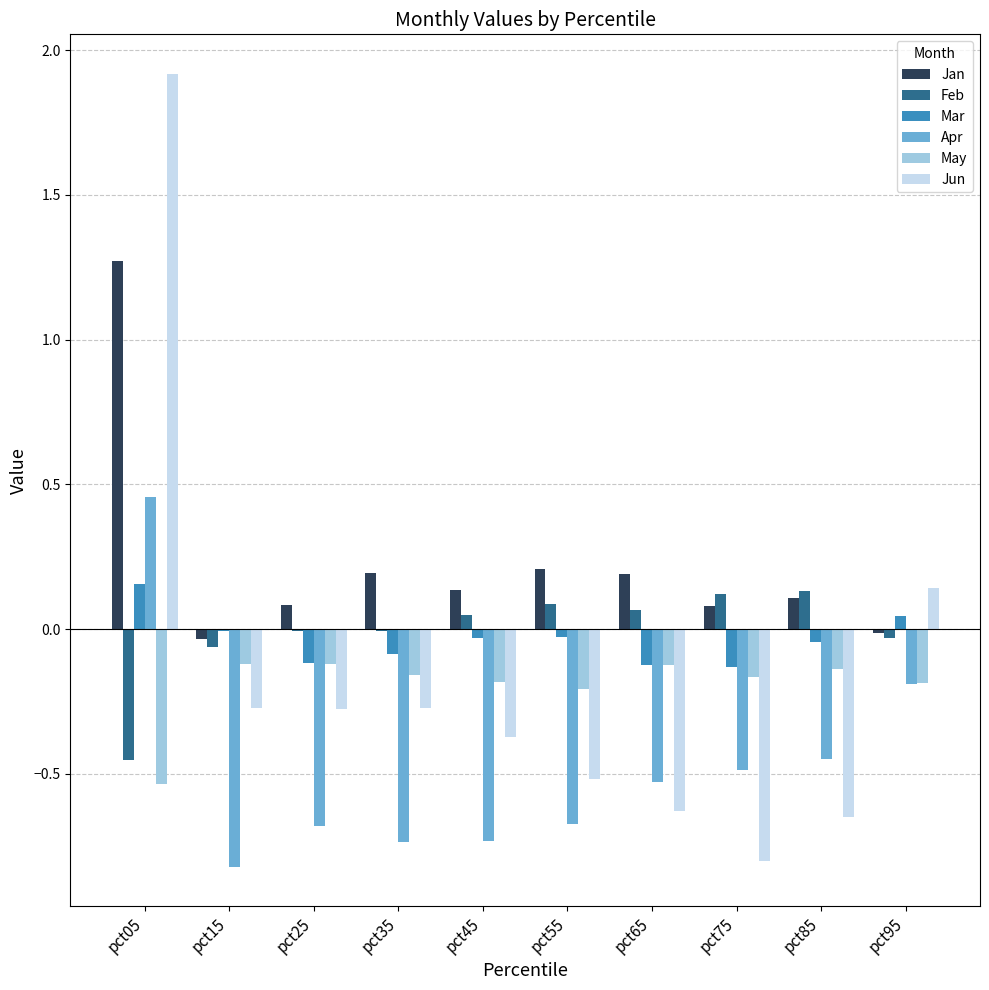

Is the value of Apr at pct05 greater than the value of Jan at pct95?

Yes